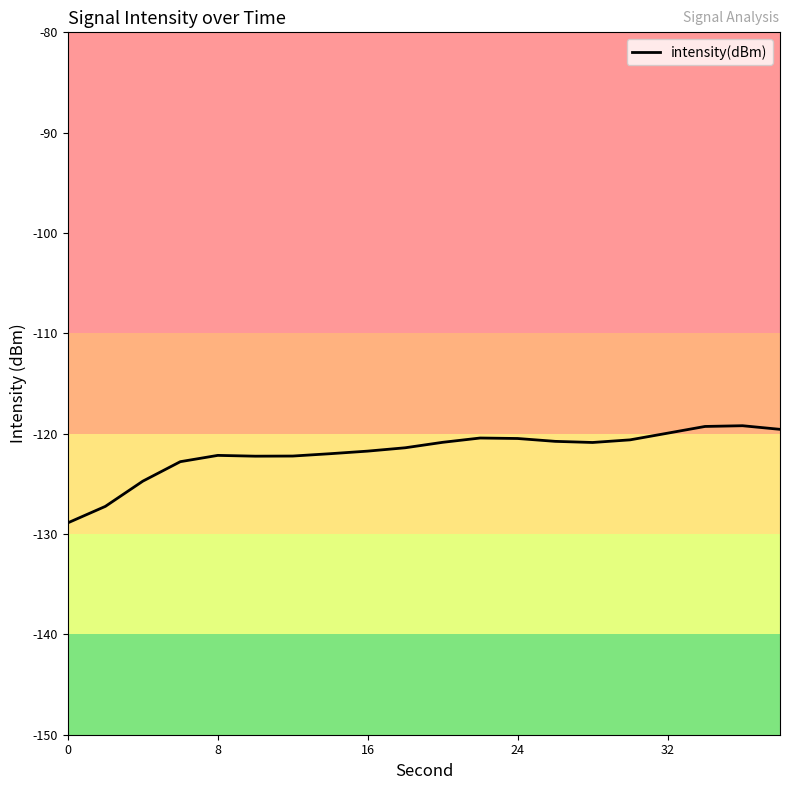

What is the minimum value shown in the chart?

-128.9